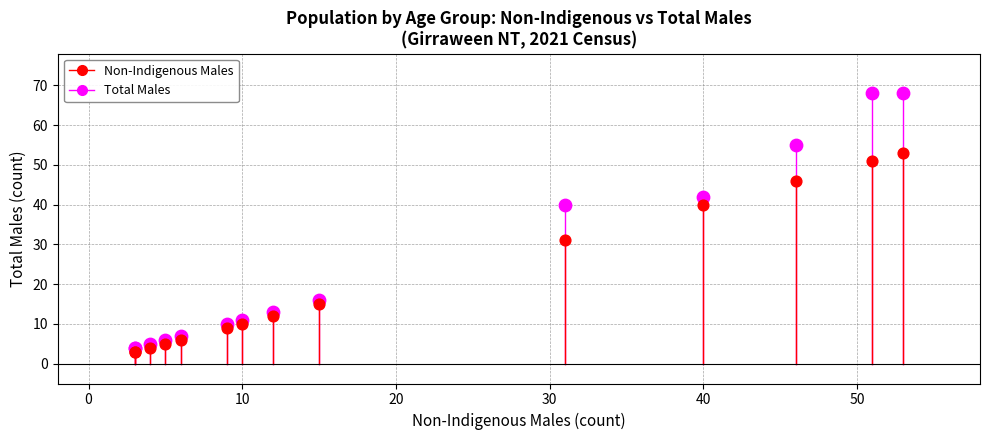

Which series reaches the maximum Y coordinate?

Total Males